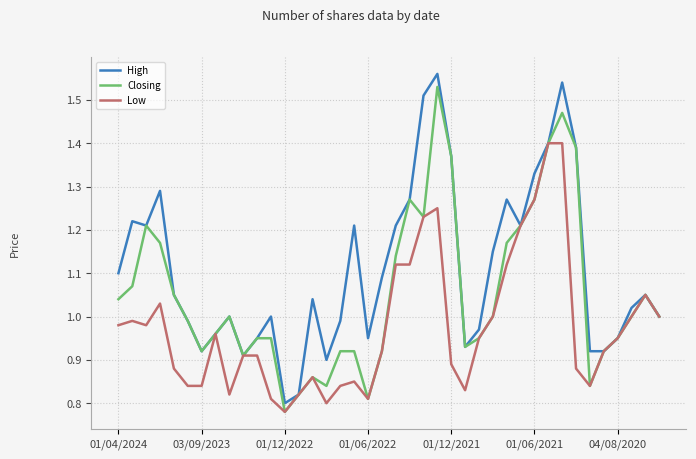

Which series has the widest spread of values?

High